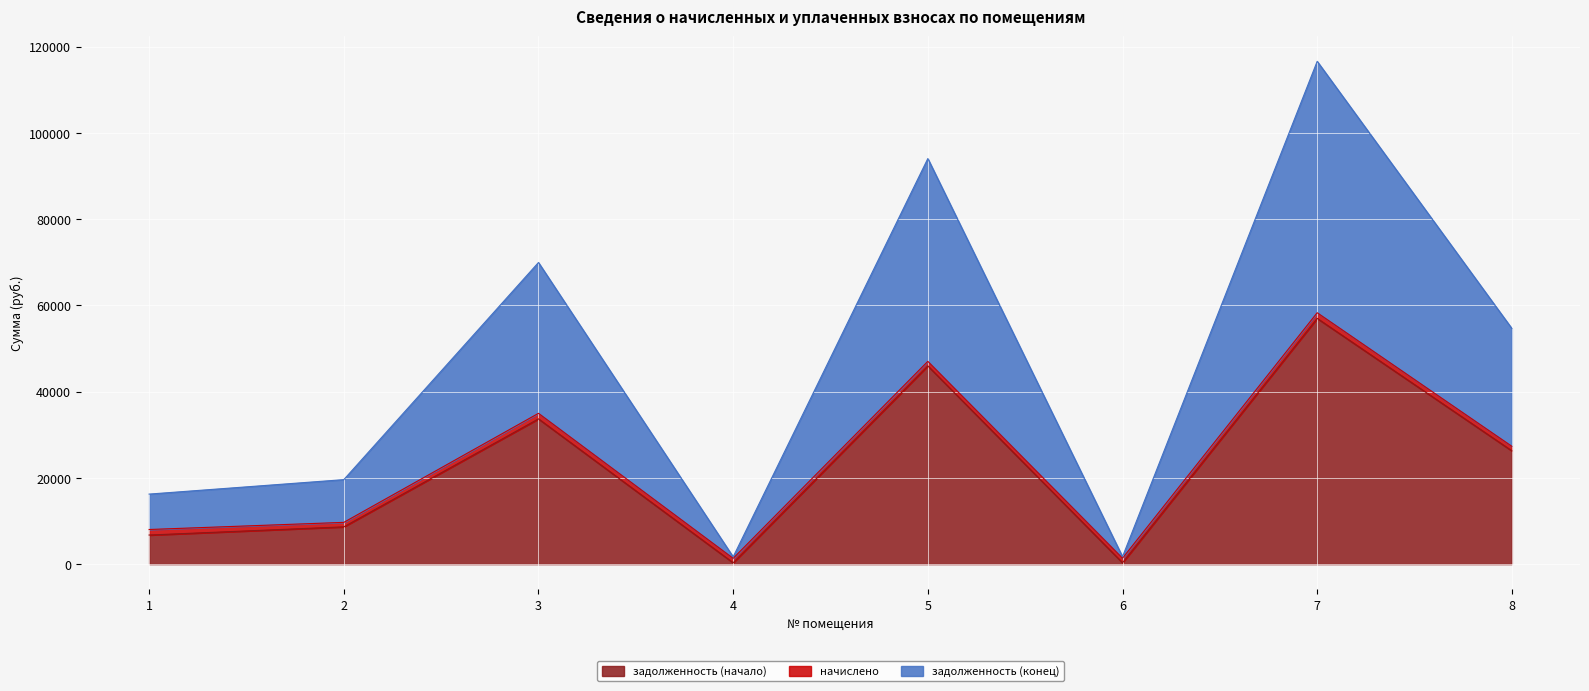

What is the value of the задолженность (конец) point at the 2nd from the left?

19594.7